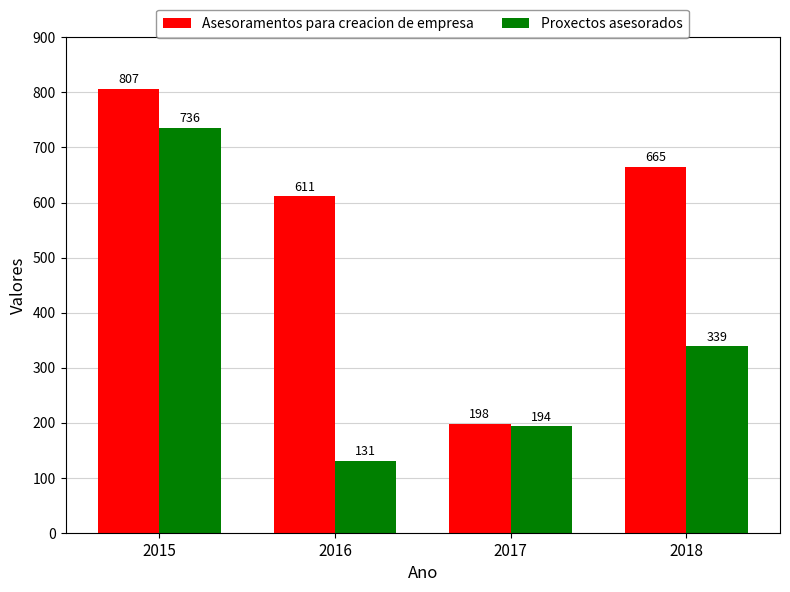

Rank the series by their average value, from lowest to highest.

Proxectos asesorados, Asesoramentos para creacion de empresa